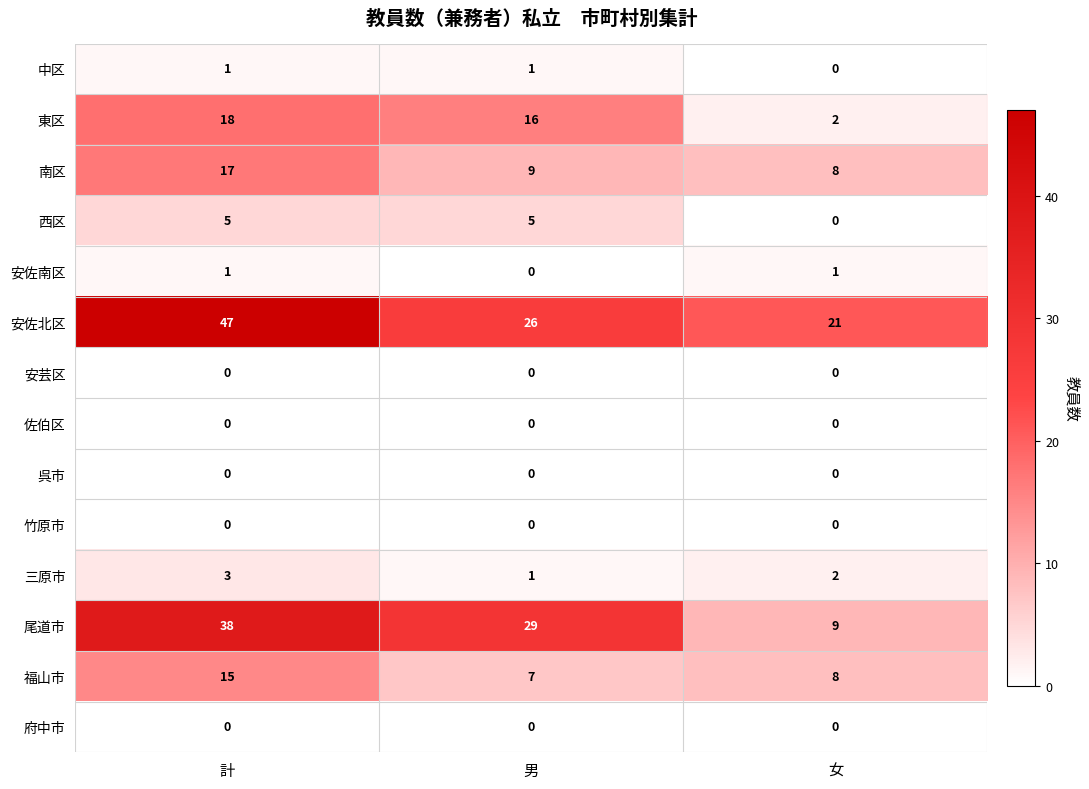

Which category has the highest value across all series?

計